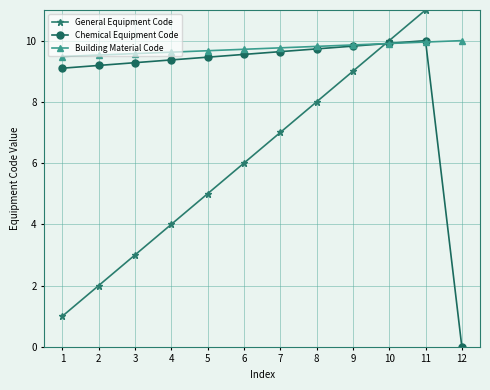

The value of Building Material Code at 2 is 13.5. True or false?

False